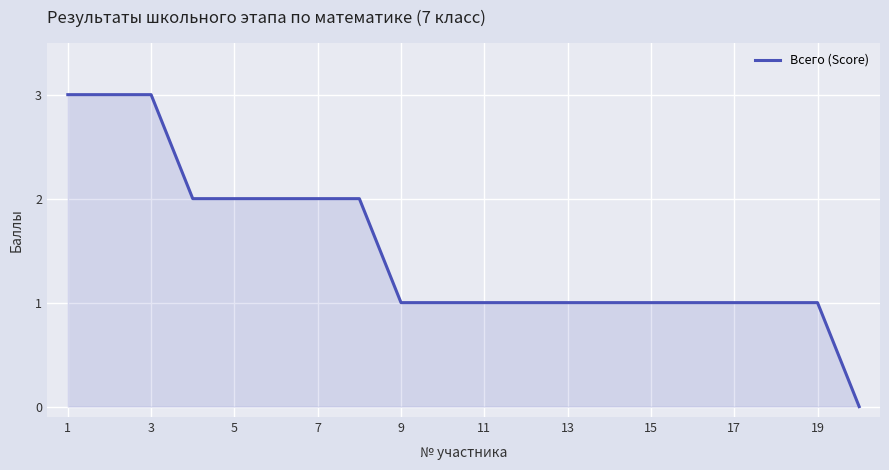

What is the maximum value shown in the chart?

3